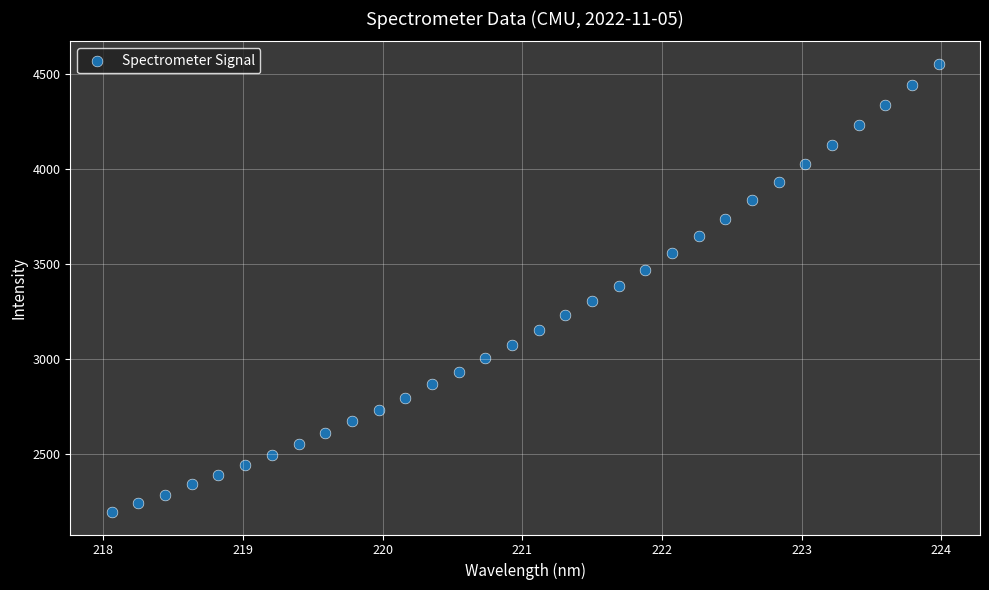

What is the range of X values (max minus min)?

5.9